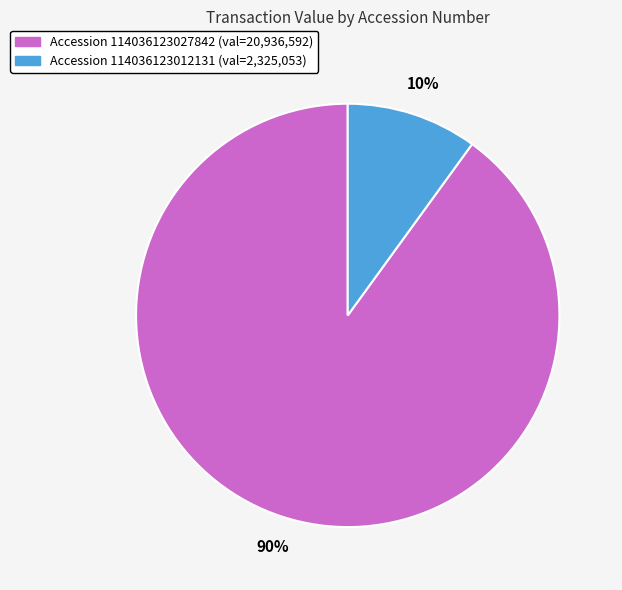

To the nearest percent, what is the difference between the largest and smallest slice percentages?

80%